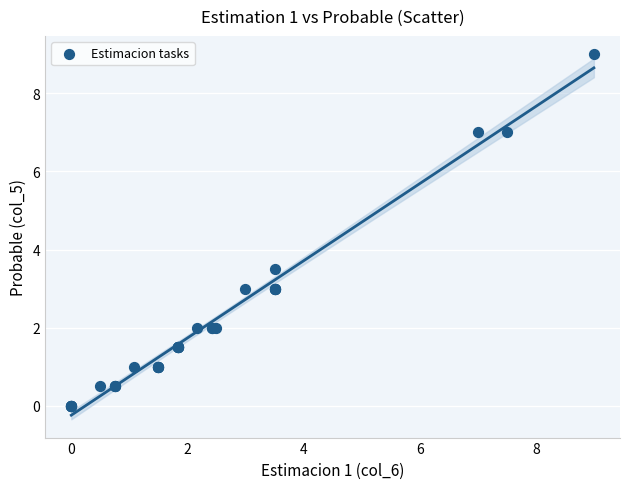

What Y value in the scatter plot is closest to 4?

3.5